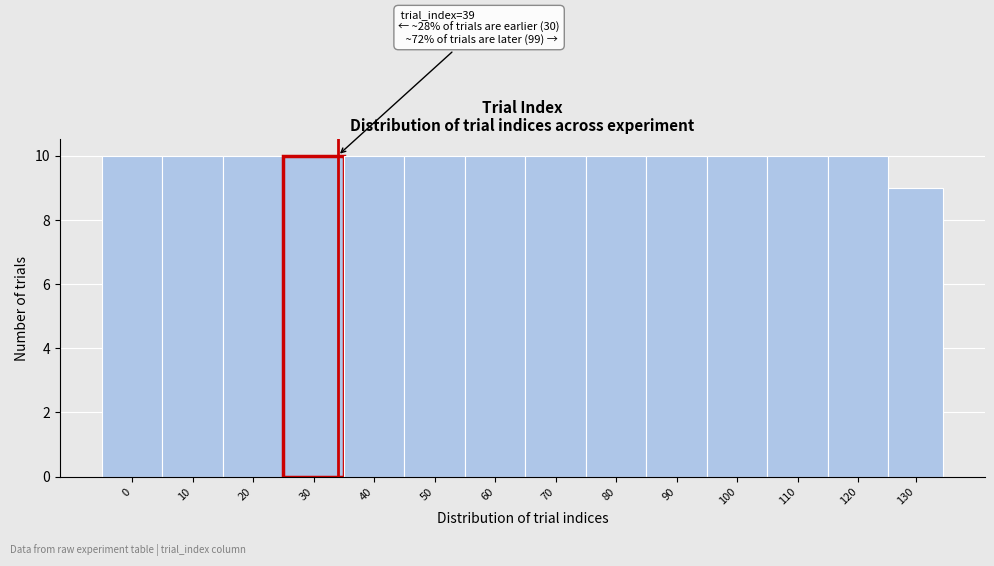

Reading left to right, list all the values displayed in this chart.

10	10	10	10	10	10	10	10	10	10	10	10	10	9